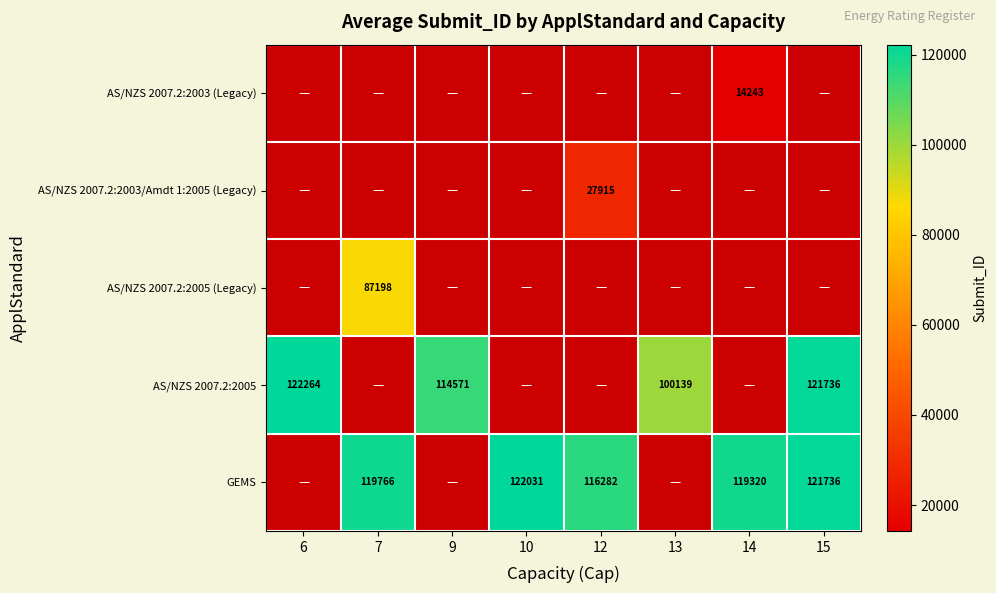

Between 12 and 14, which is larger?

14